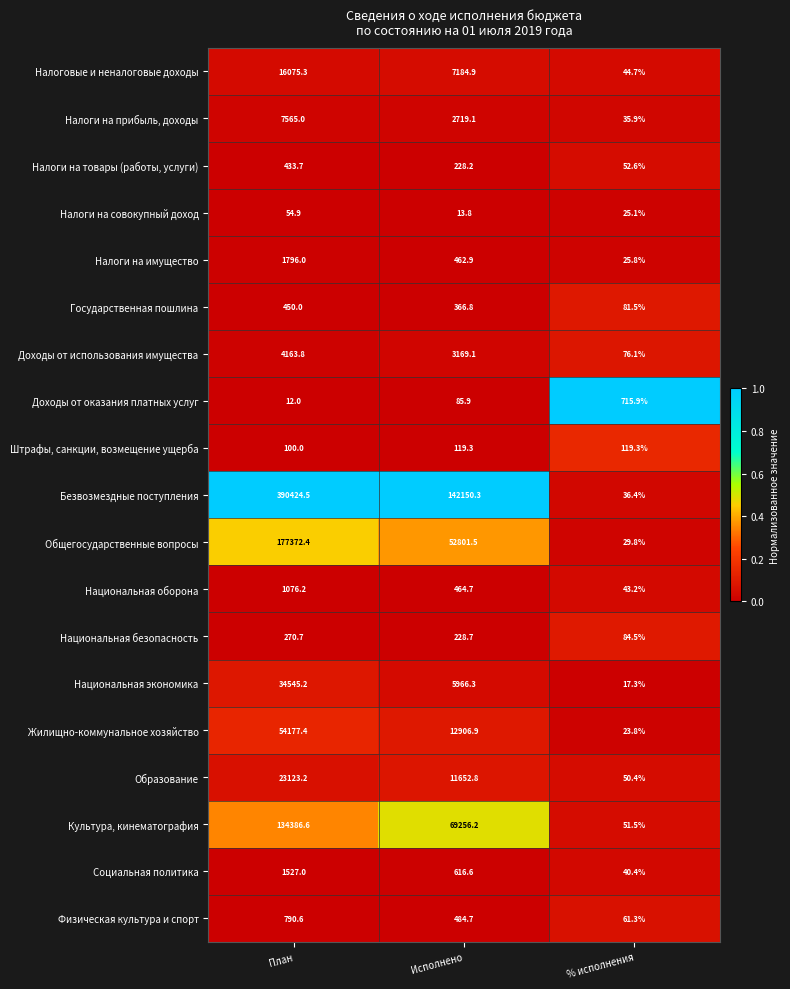

Rank the categories by Национальная безопасность value from highest to lowest.

План, Исполнено, % исполнения